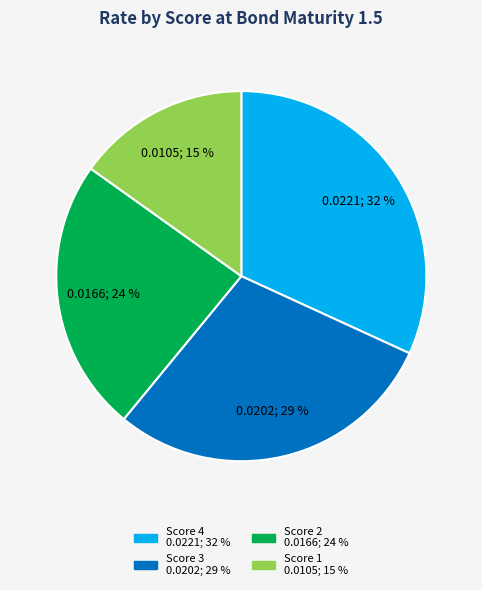

Does Score 4 account for over 50% of the chart?

No